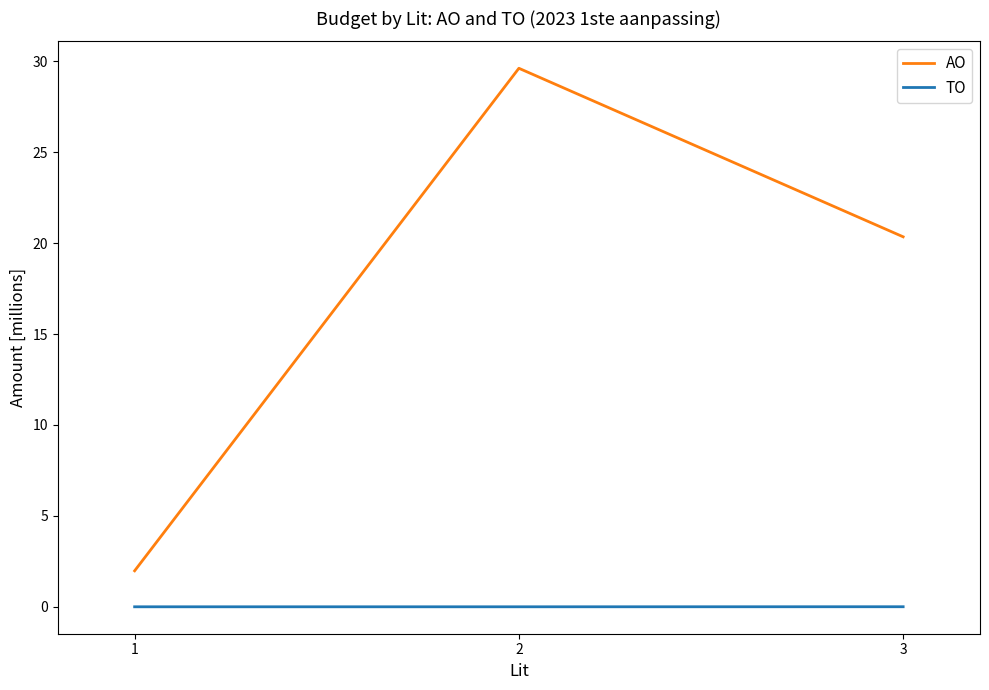

The value of TO at 3 is 0.0. True or false?

True